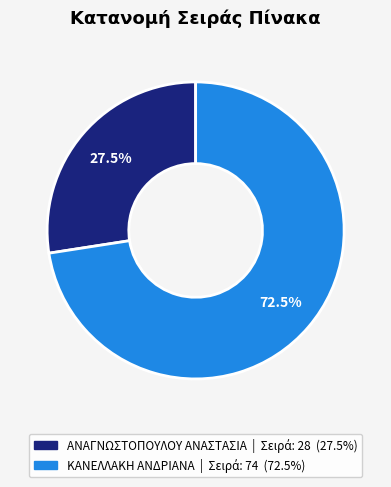

Is there any slice that represents more than half of the pie?

Yes